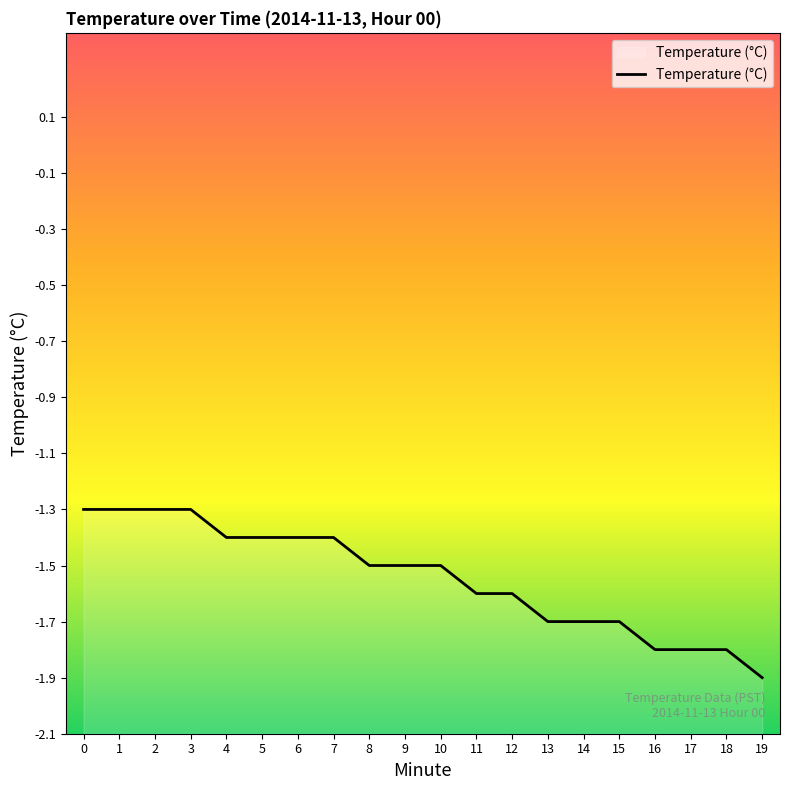

How many lines are shown in the chart?

1